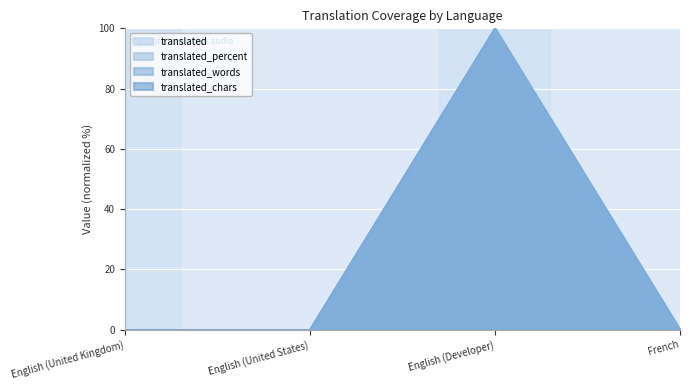

Which series has the widest spread of values?

translated